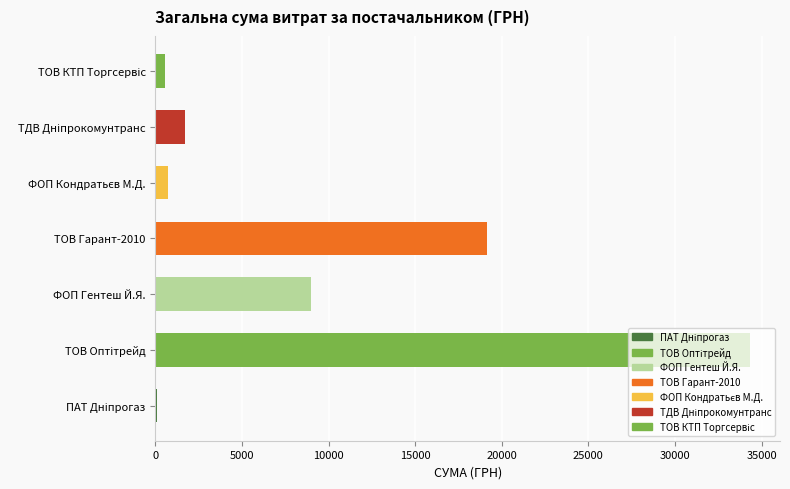

What is the change in value from ФОП Гентеш Й.Я. to ТОВ Гарант-2010?

+10203.0